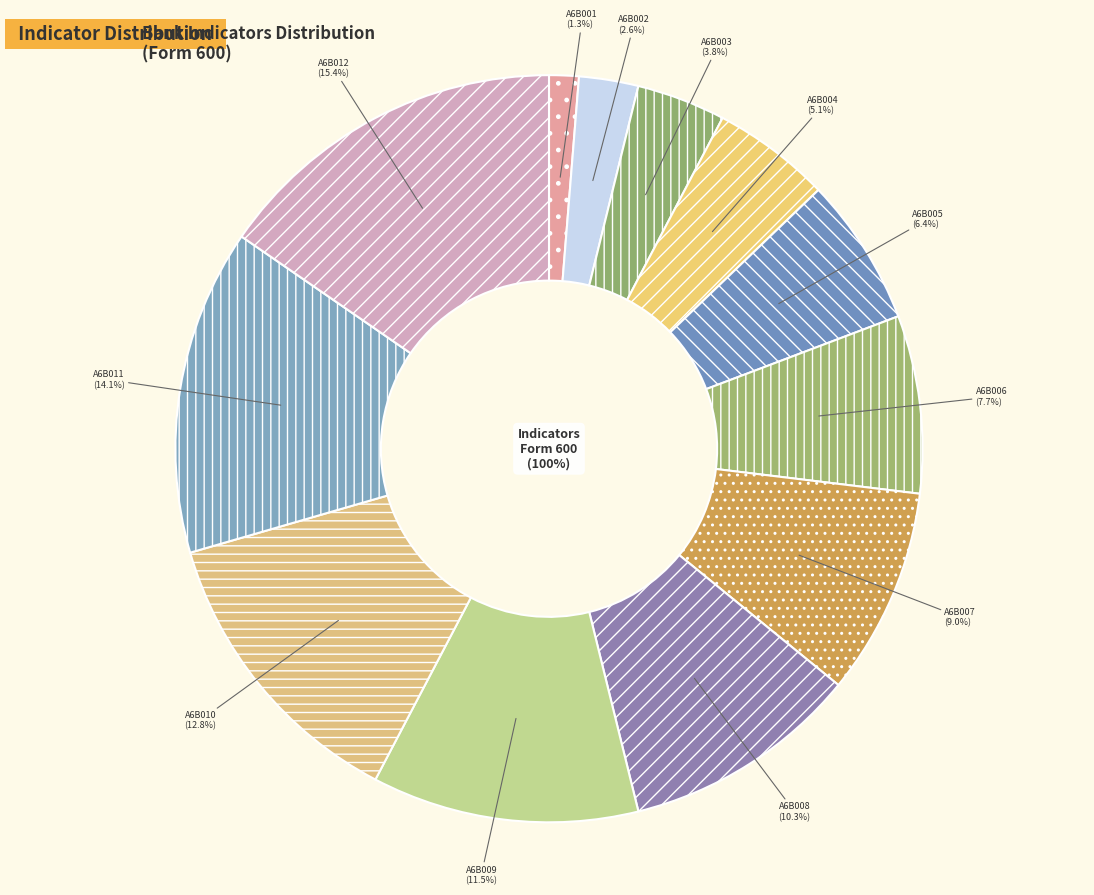

To the nearest percent, what is the difference between the largest and smallest slice percentages?

14%